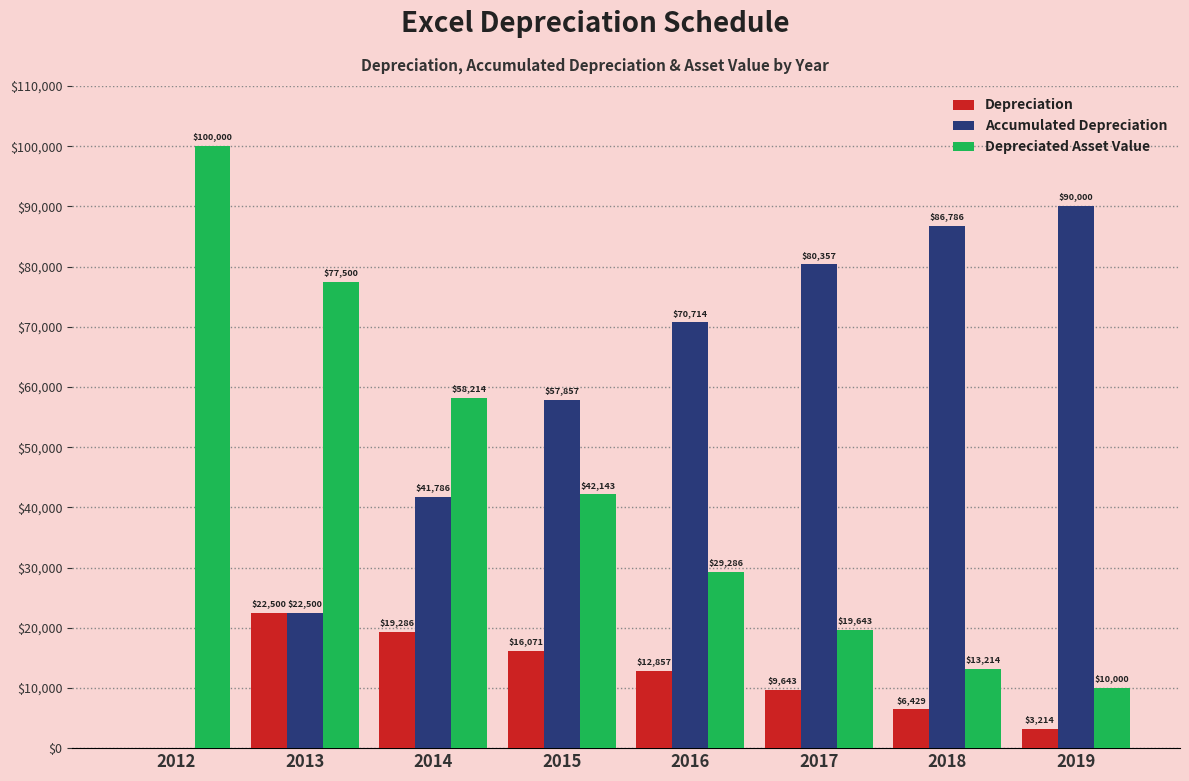

True or false: Depreciated Asset Value has a value of 77500.0 at 2013.

True